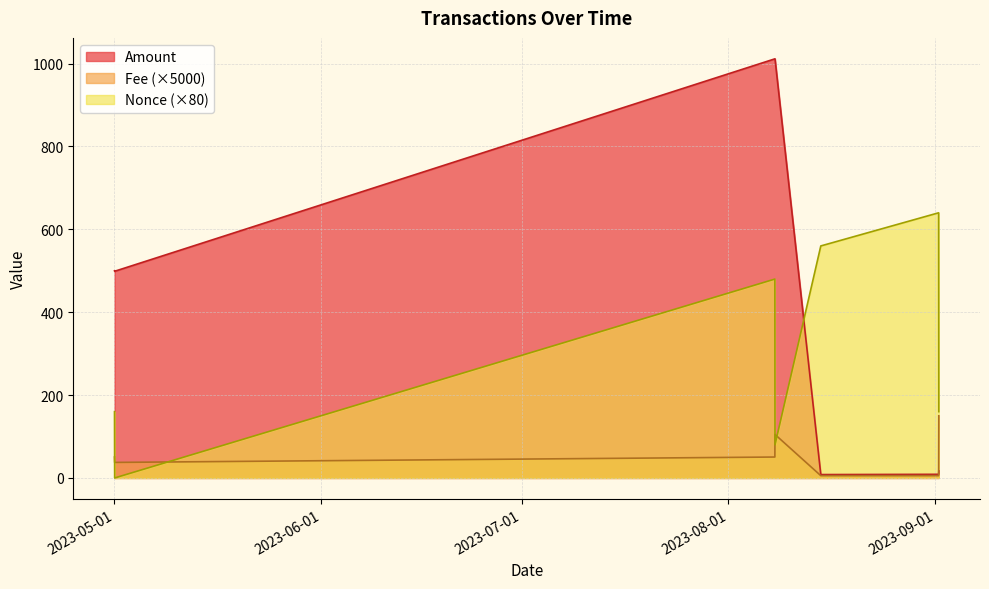

True or false: Fee has more than 0 points higher than both neighbors.

True